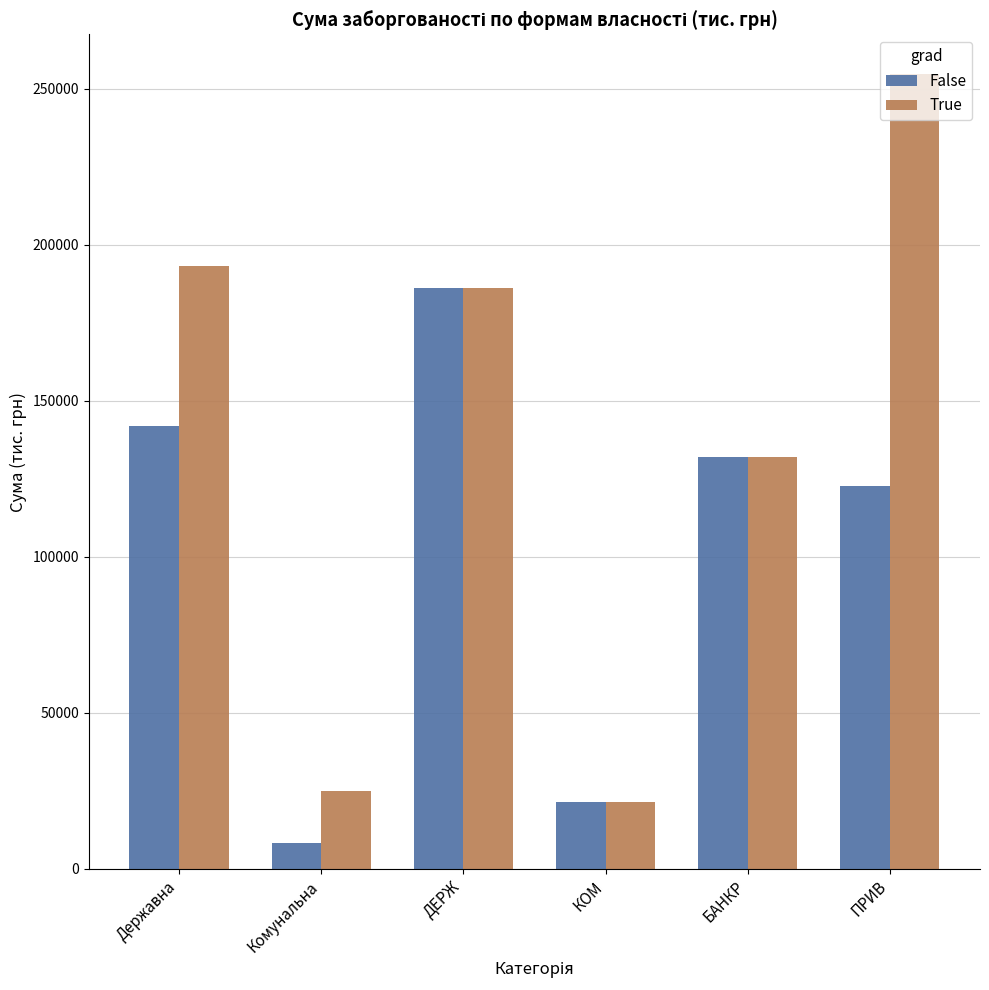

What is the minimum value shown in the chart?

8184.7